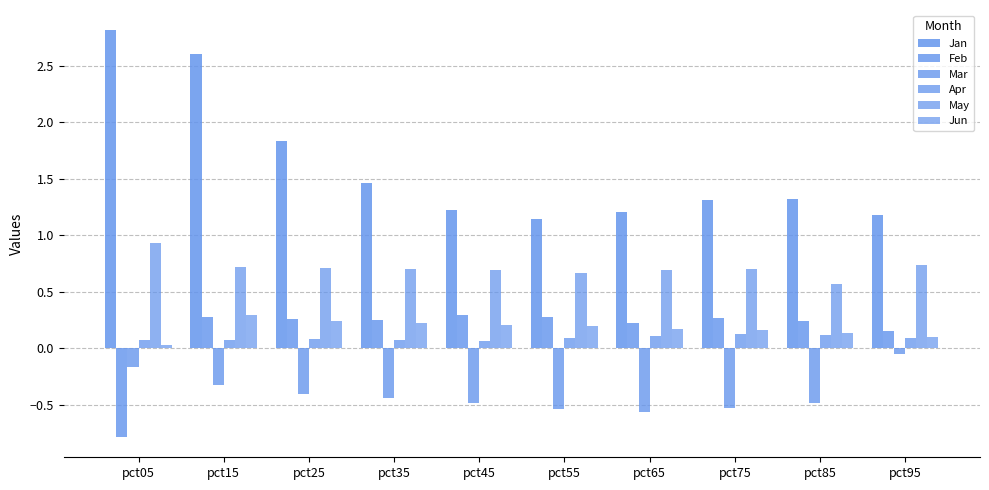

What is the difference between the highest and lowest values at pct25?

2.2